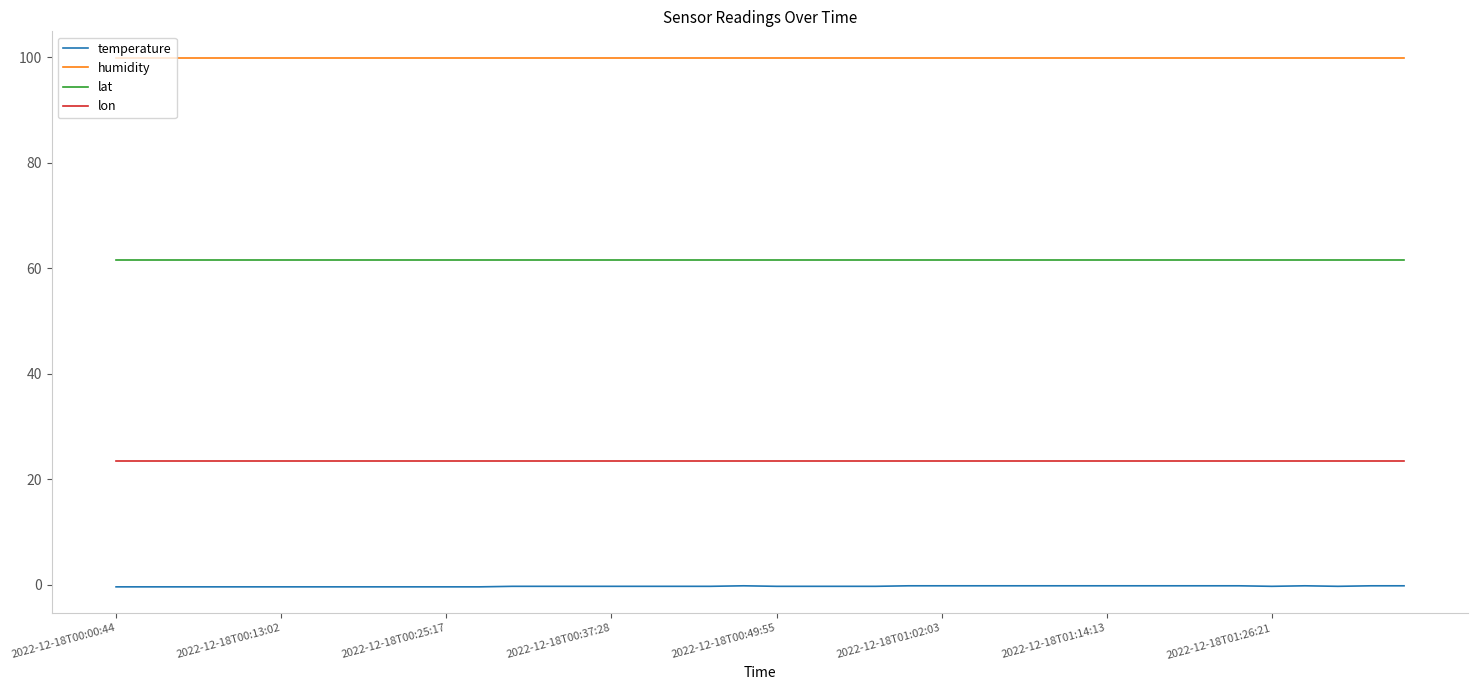

True or false: lon and lat cross at least once.

False